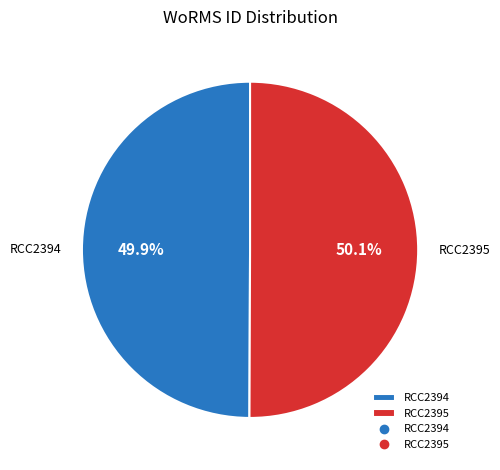

To the nearest percent, what is the combined percentage of RCC2394 and RCC2395?

100%